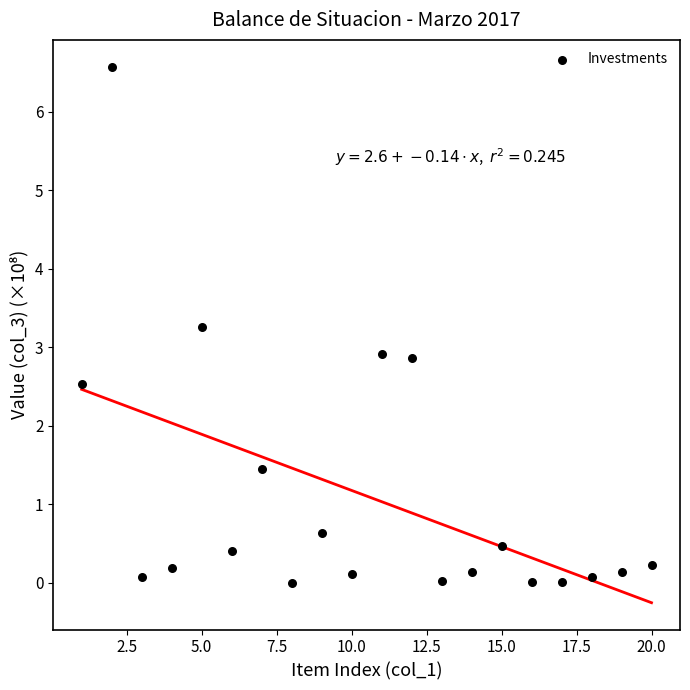

What is the range of X values (max minus min)?

19.0